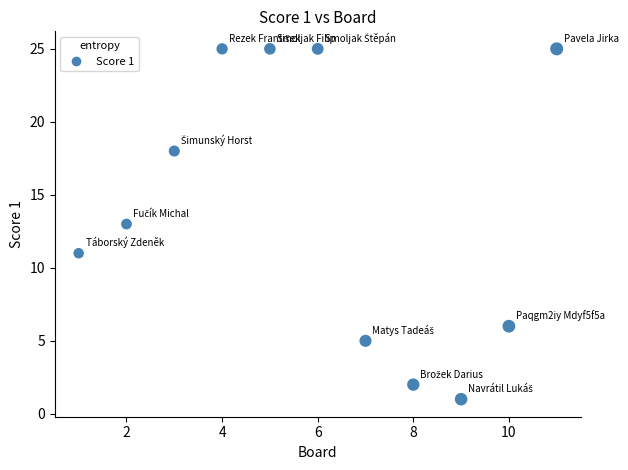

What is the average X value?

6